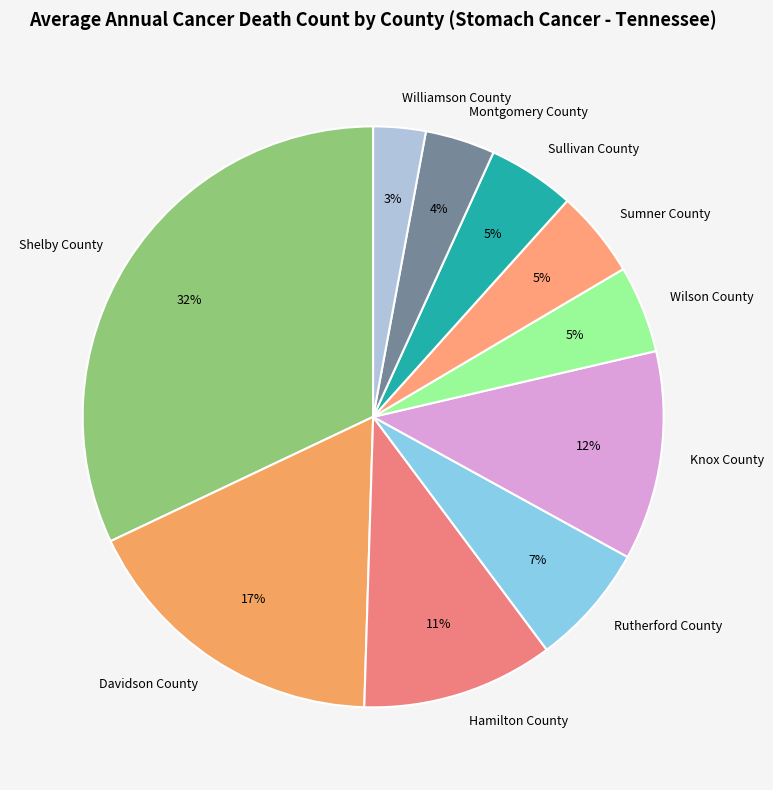

What percentage is the Williamson County slice, to the nearest percent?

3%